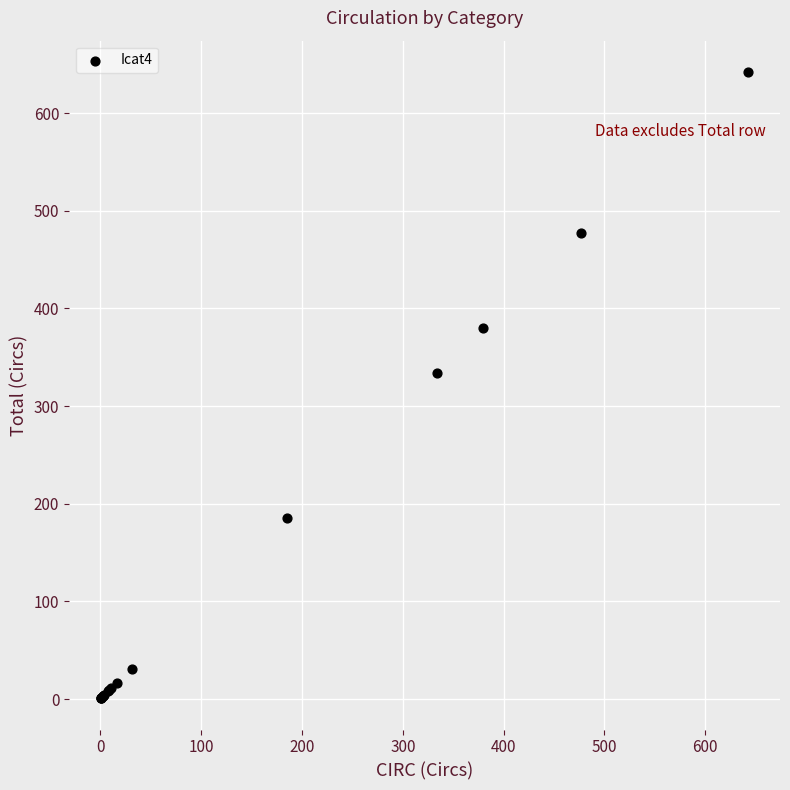

What Y value in the scatter plot is closest to 321?

334